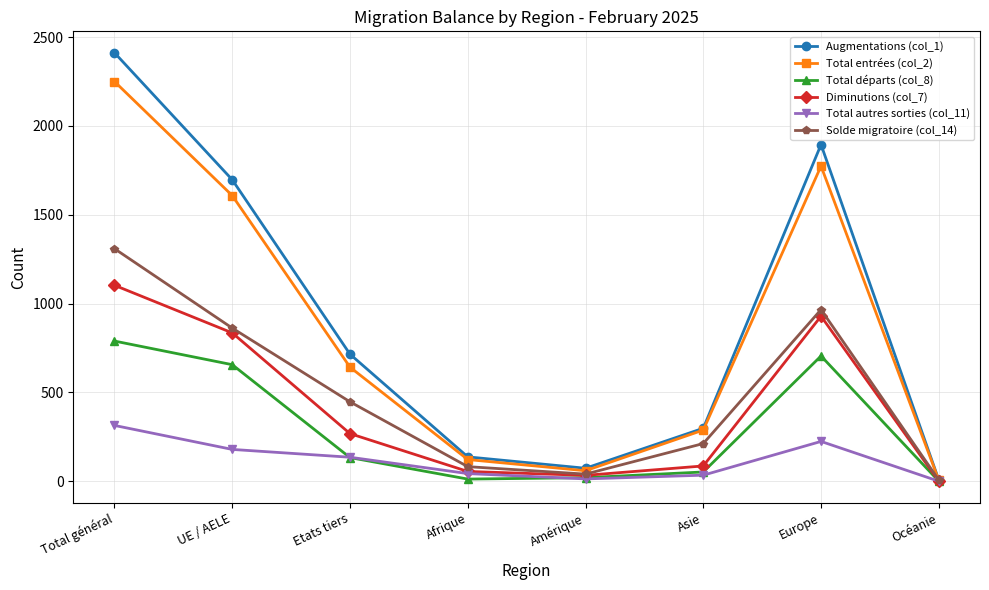

How many lines are shown in the chart?

6